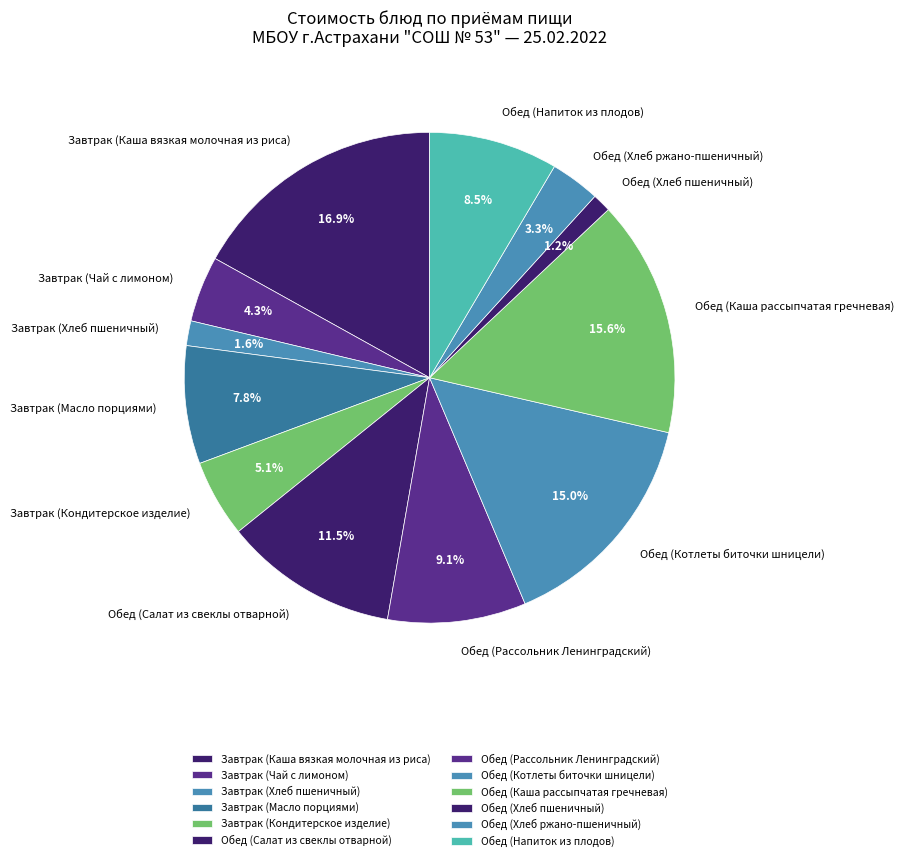

Is the sum of Обед (Каша рассыпчатая гречневая) and Завтрак (Чай с лимоном) greater than half?

No